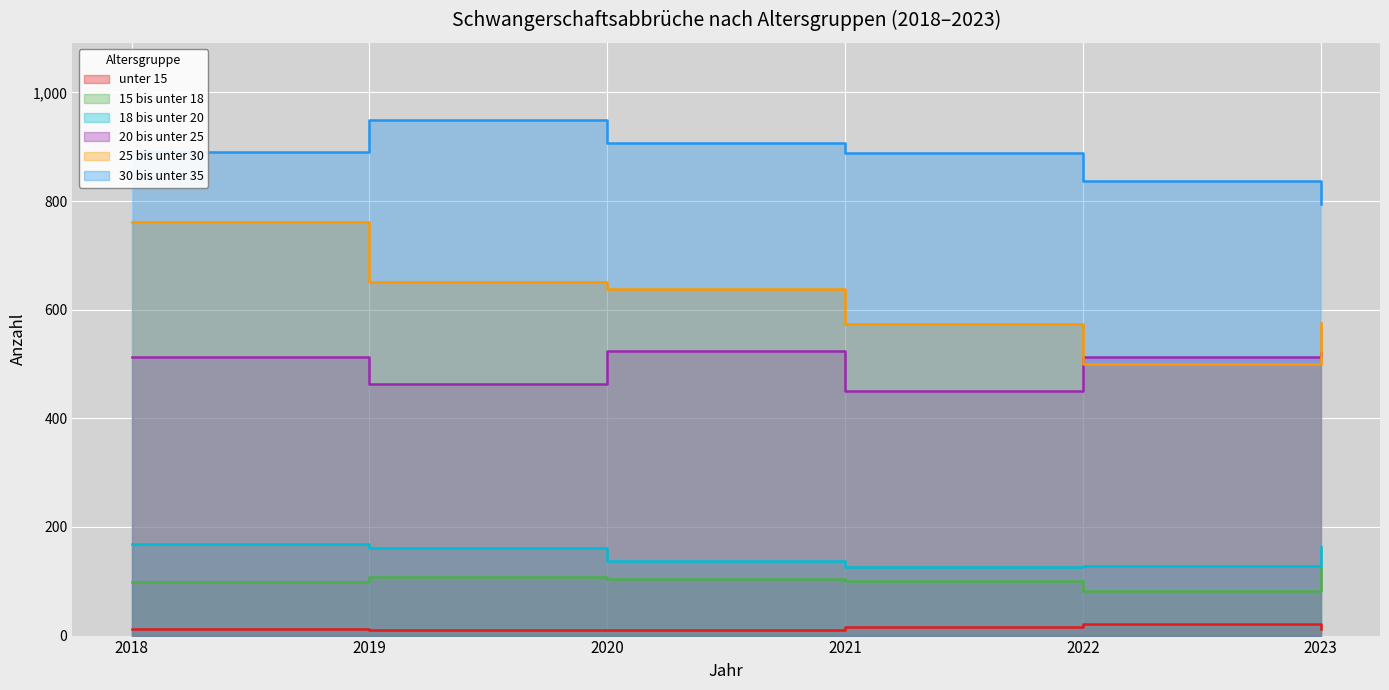

What value does the 15 bis unter 18 series have at 2019, to the nearest 5?

110